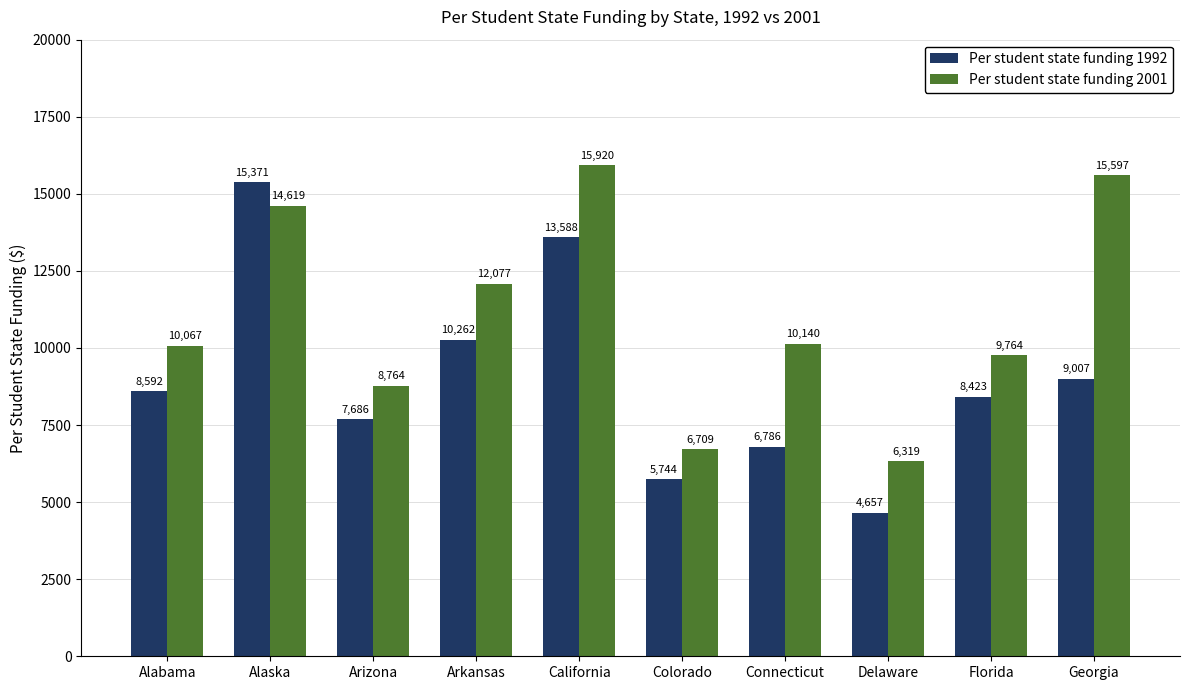

How many bars are there in total?

20